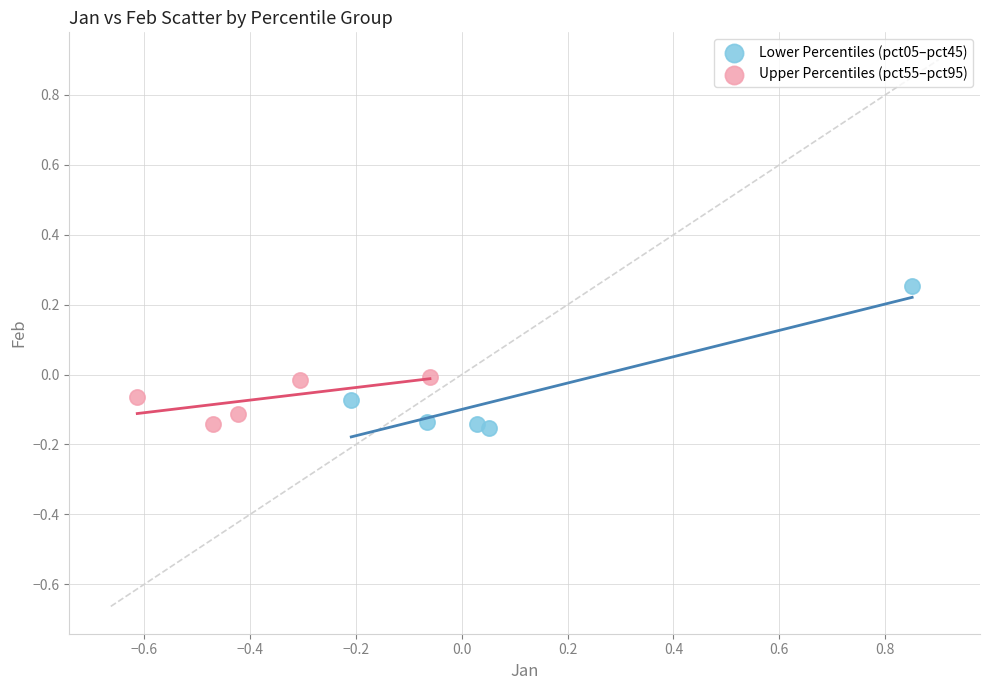

What are all the series names shown in the legend?

Lower Percentiles (pct05–pct45), Upper Percentiles (pct55–pct95)